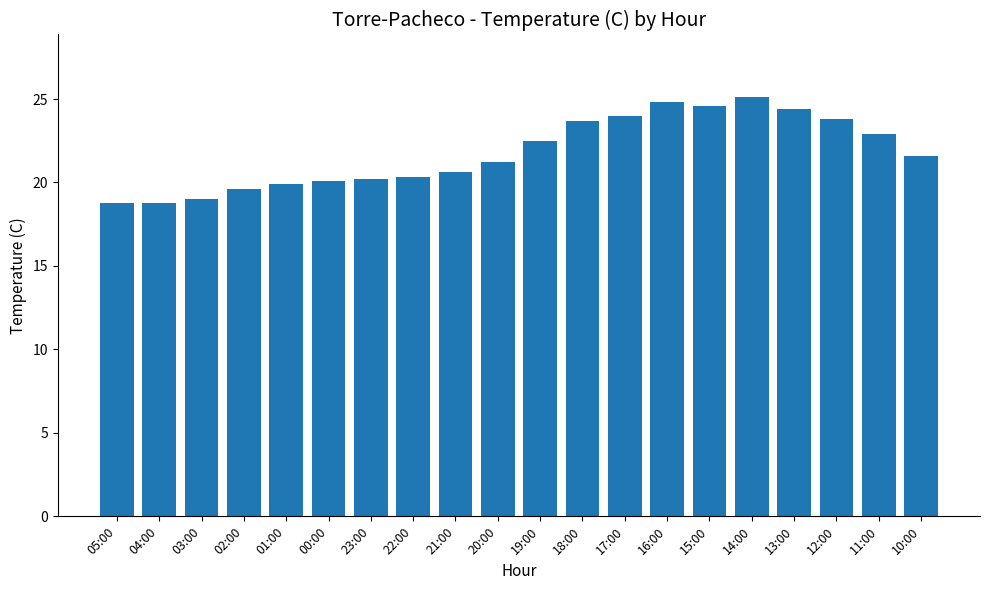

True or false: the data shows 40.9 at 16:00.

False